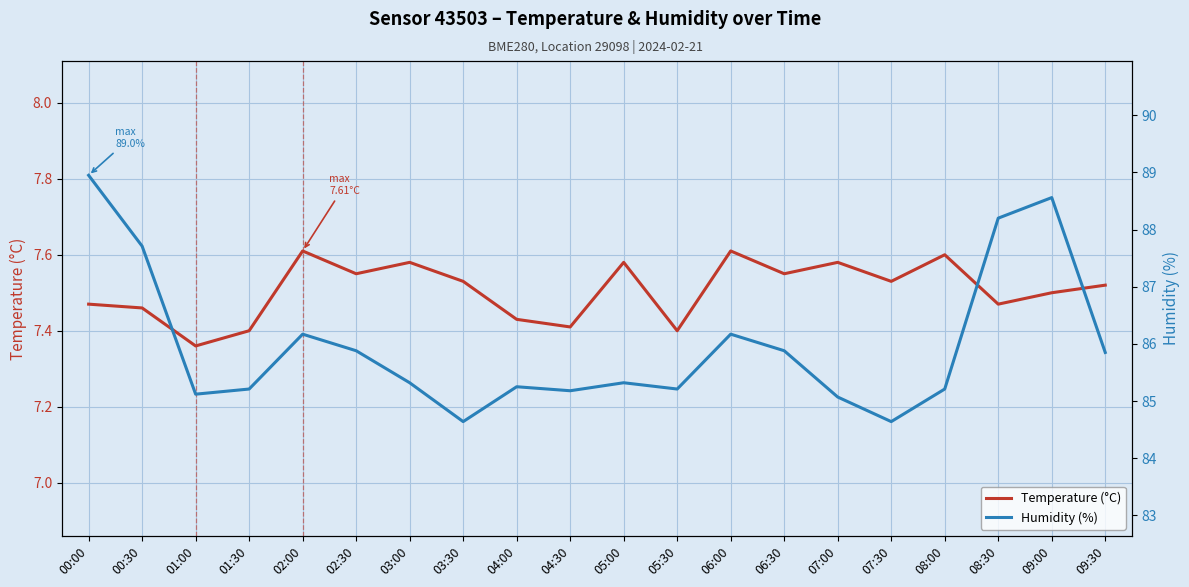

What is the total value across all series at 06:30?

93.4